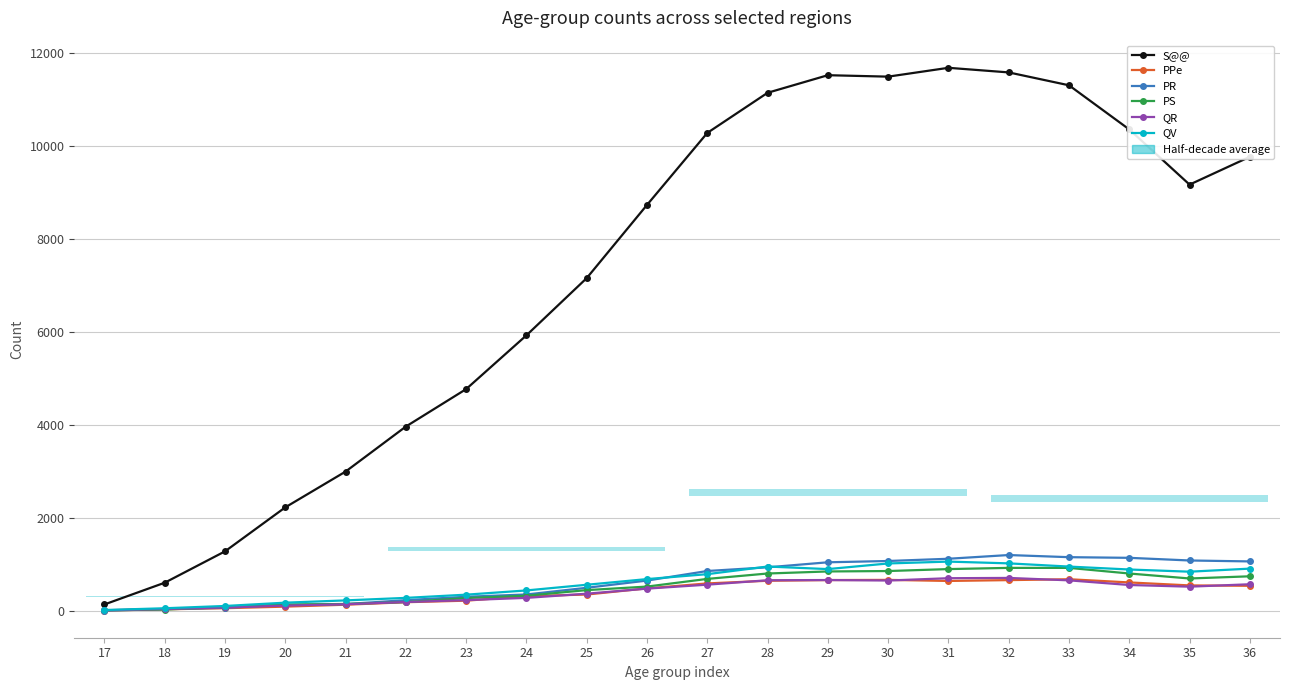

What is the total value across all series at 25?

9364